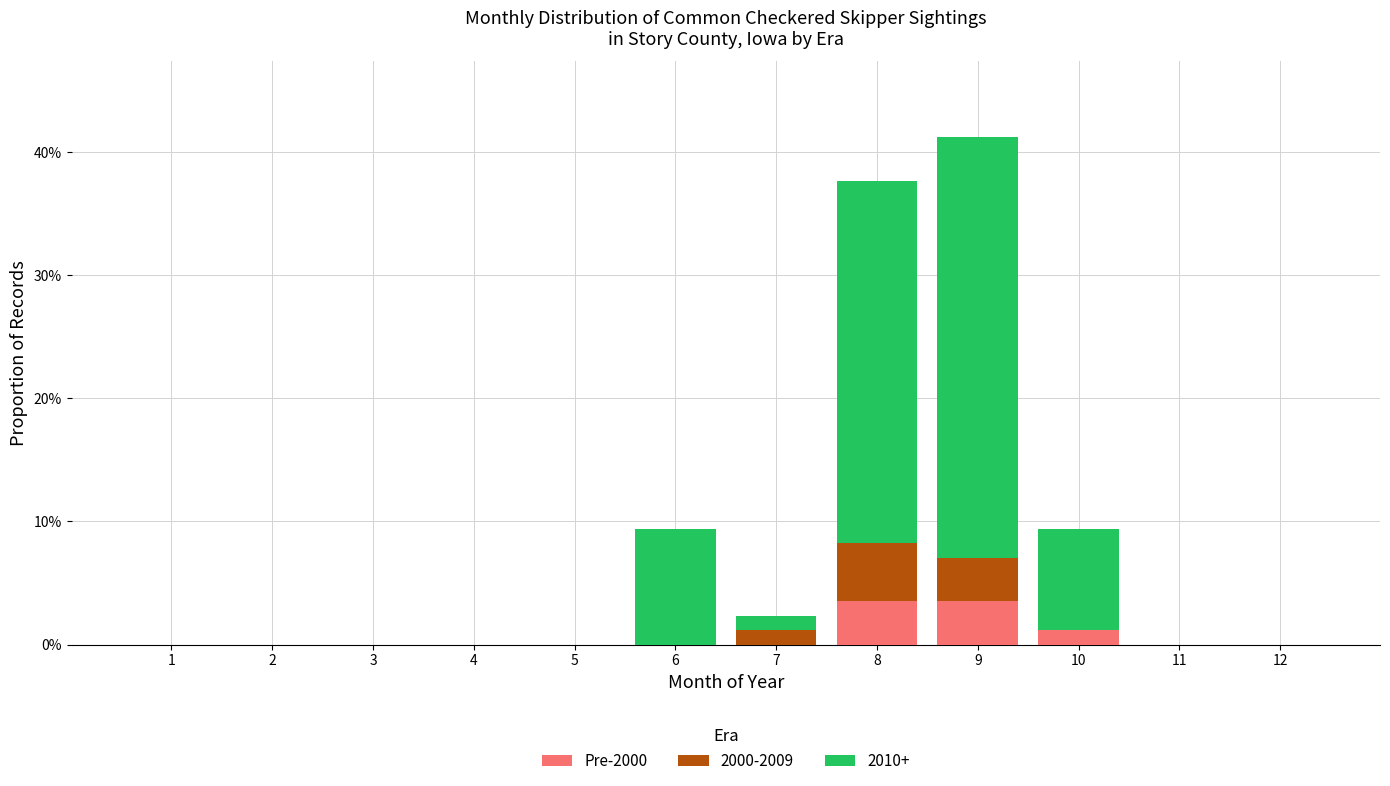

The value of Pre-2000 at 9 is 3.5. True or false?

True